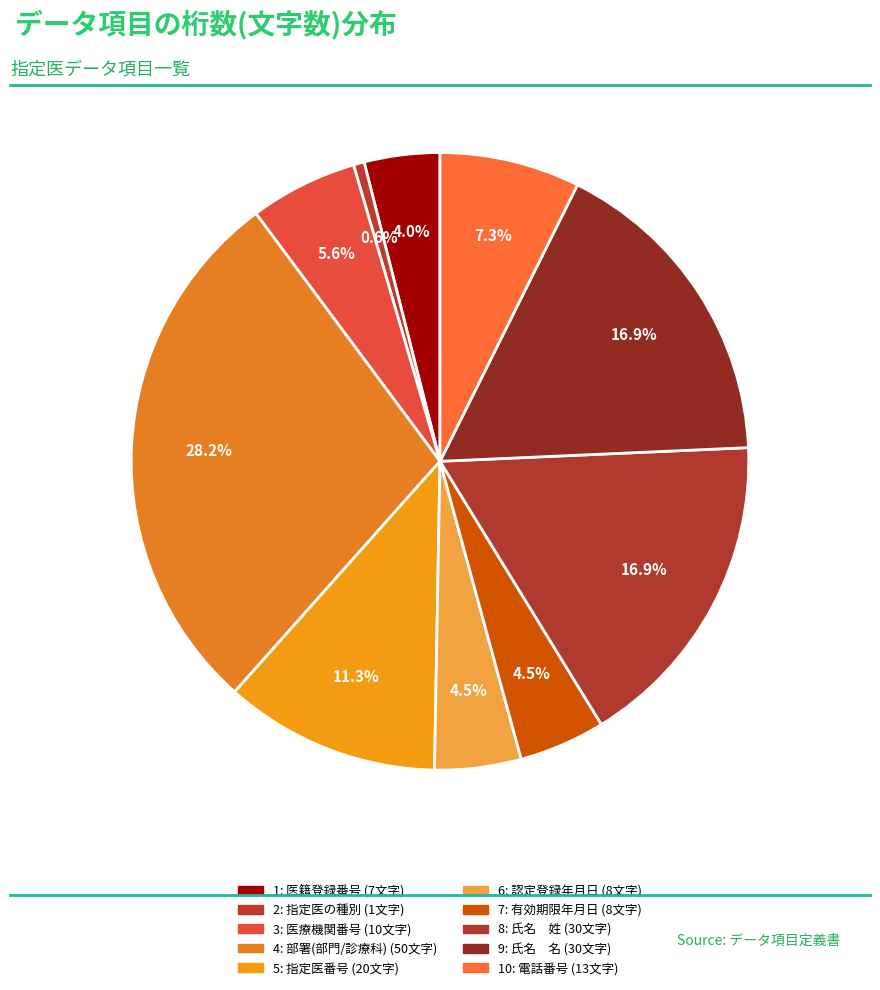

Combined, do 2: 指定医の種別 and 1: 医籍登録番号 account for over 50%?

No